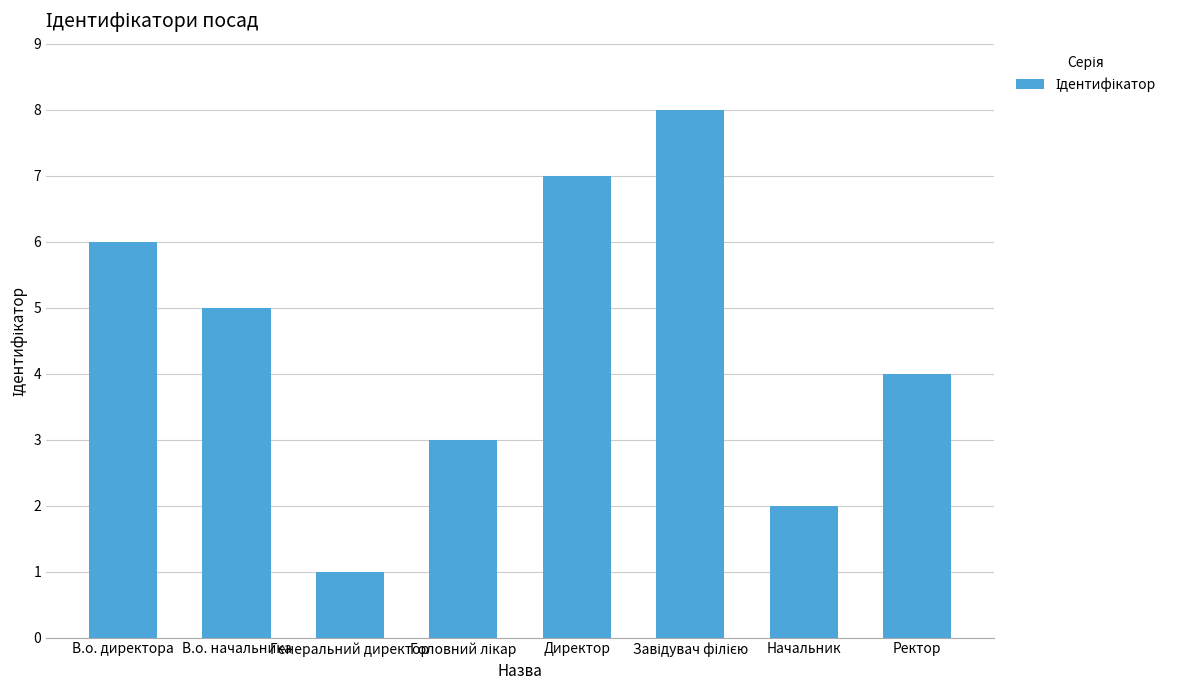

At which label is the value closest to 4?

Ректор